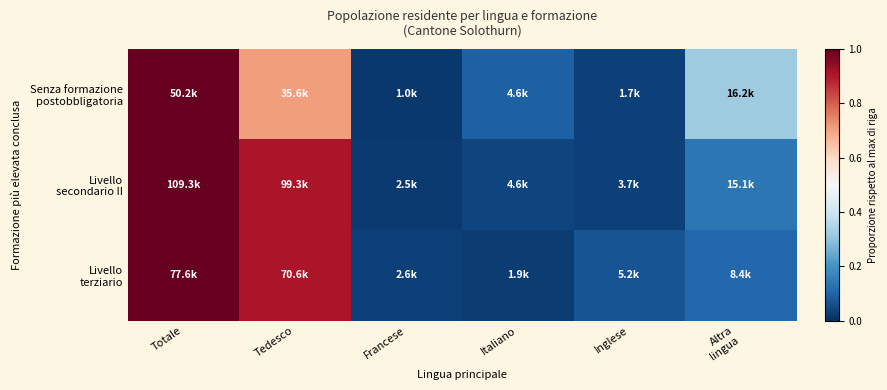

At which category does the chart reach its peak across all series?

Totale